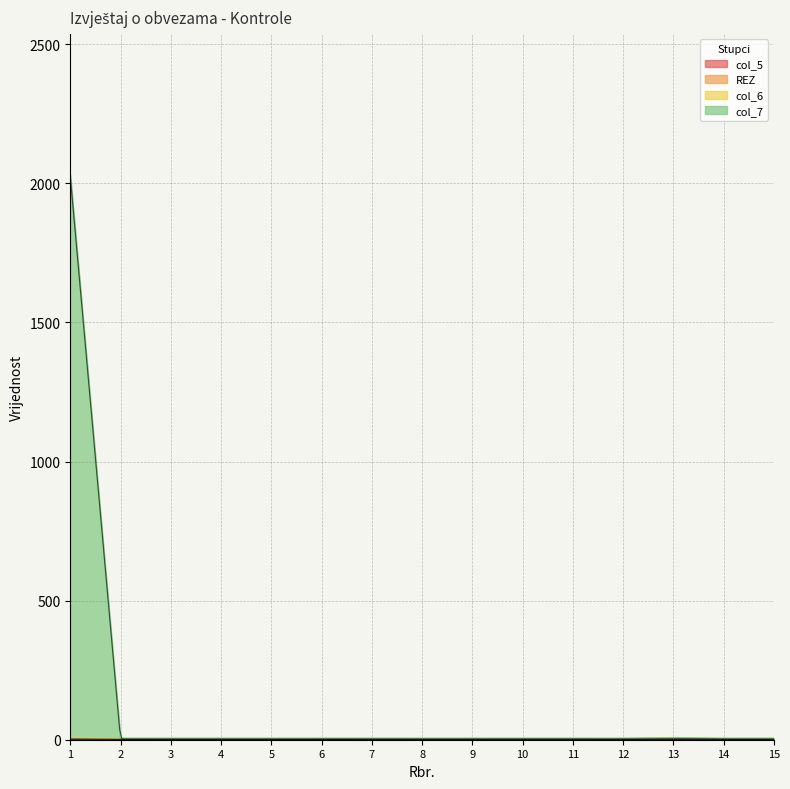

Which category has the highest value in the col_6 series?

1